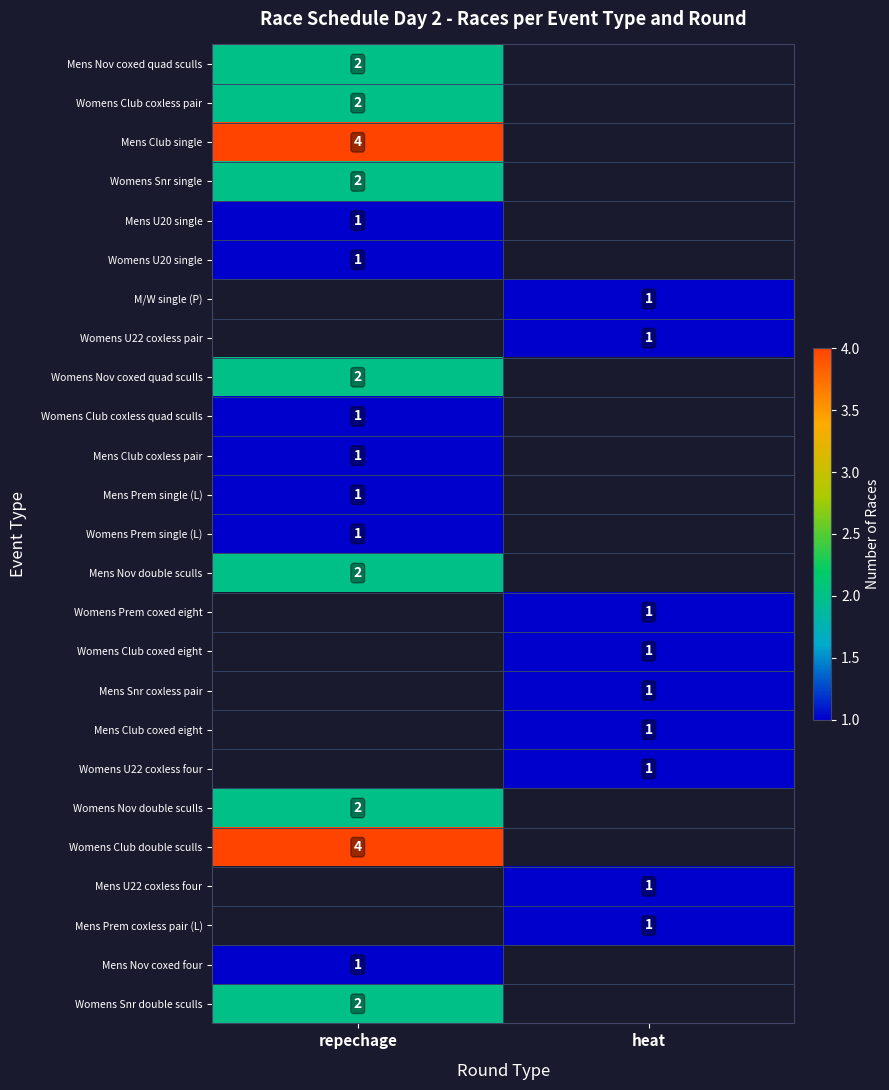

The Womens Prem coxed eight series shows 0 at heat. True or false?

False